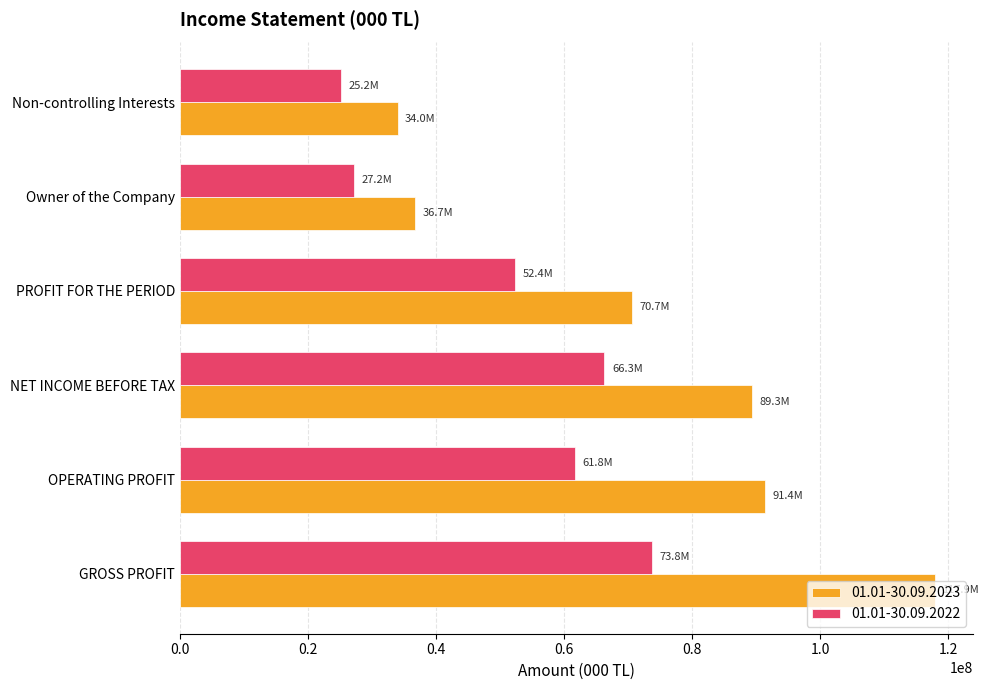

At which label is 01.01-30.09.2023 closest to 75967780?

PROFIT FOR THE PERIOD